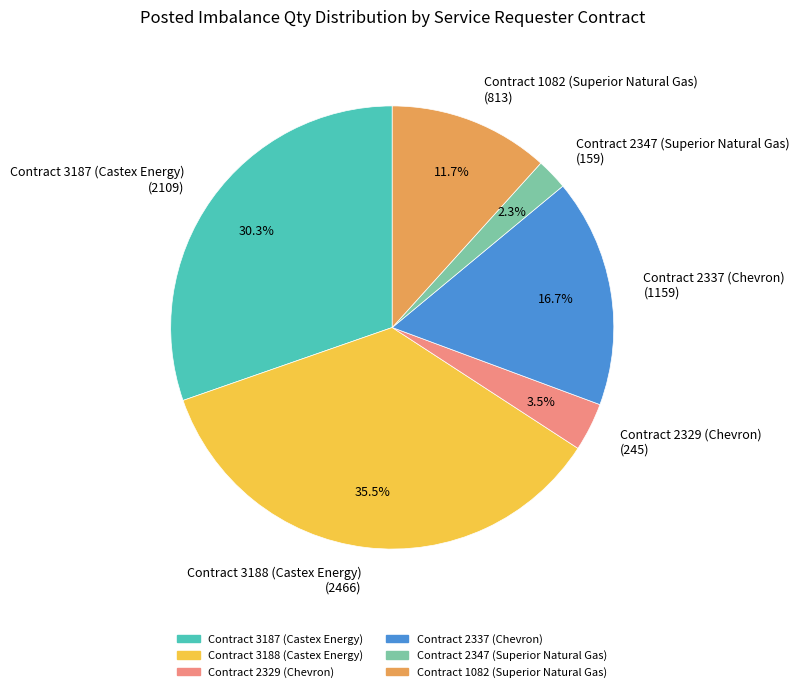

Between Contract 1082 (Superior Natural Gas) and Contract 3188 (Castex Energy), which is larger?

Contract 3188 (Castex Energy)